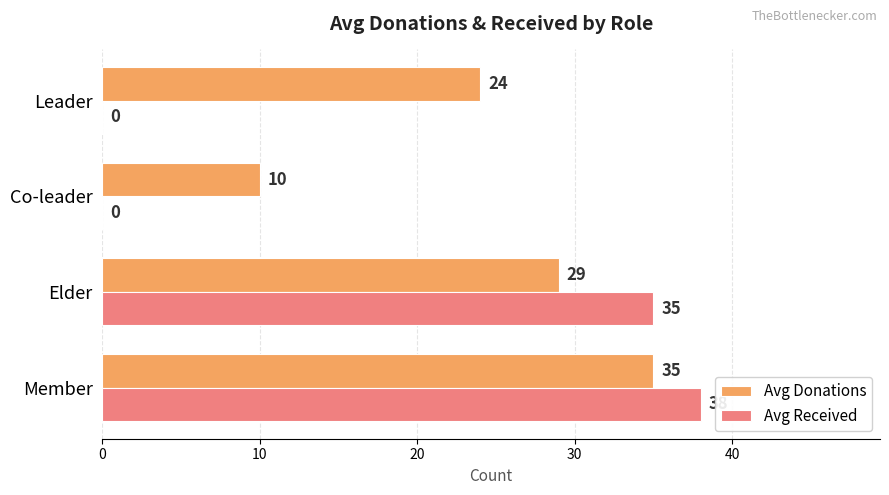

What is the sum of the Avg Donations values at Co-leader and Elder?

39